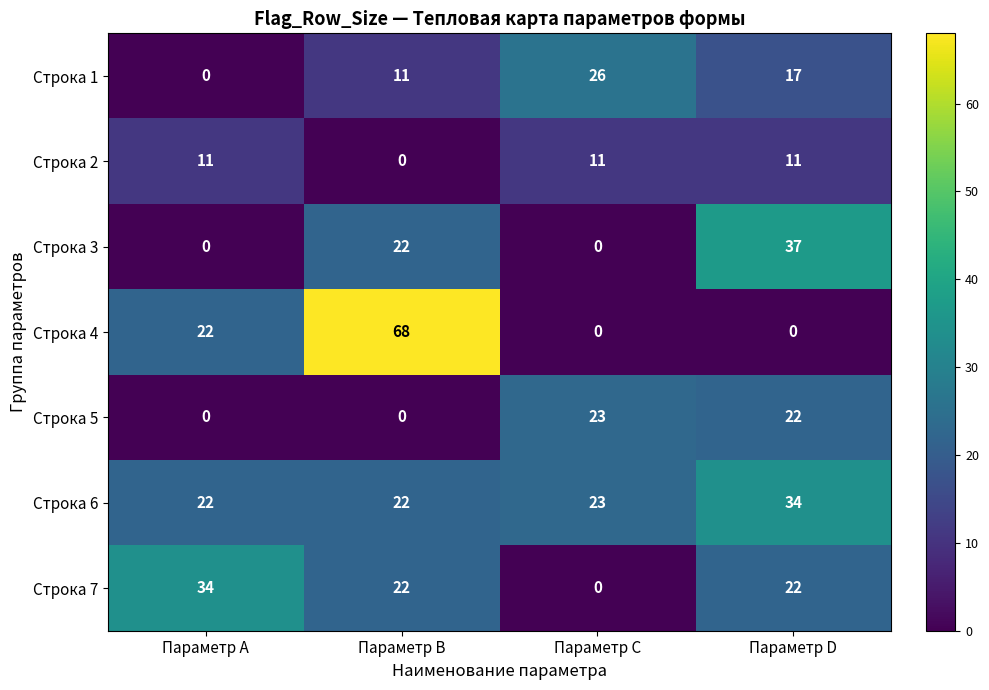

How many data points does each series have?

4